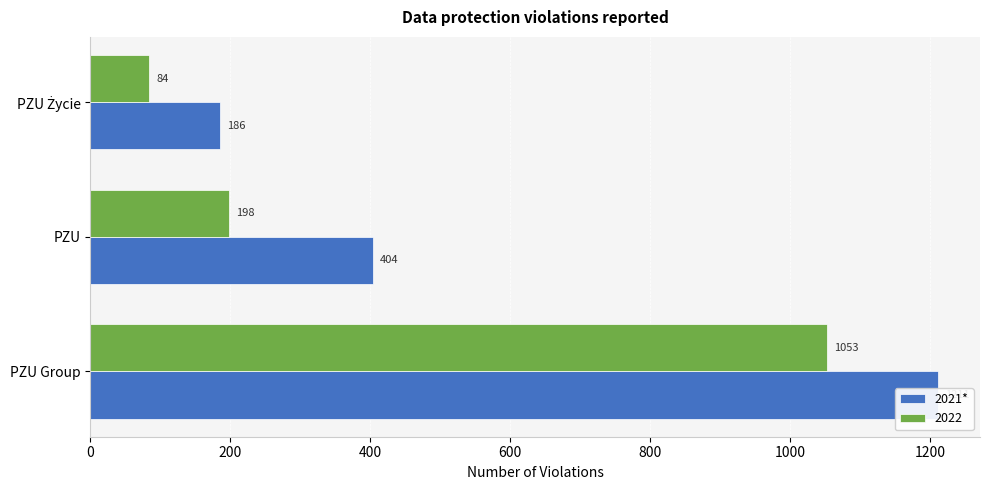

How many values are between 186 and 1211?

3